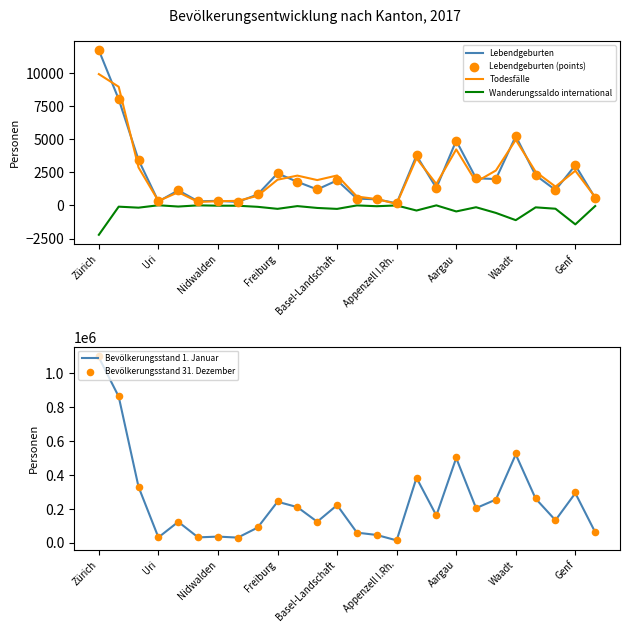

What are all the series names shown in the legend?

Lebendgeburten, Todesfälle, Wanderungssaldo international, Lebendgeburten (points), Bevölkerungsstand 1. Januar, Bevölkerungsstand 31. Dezember